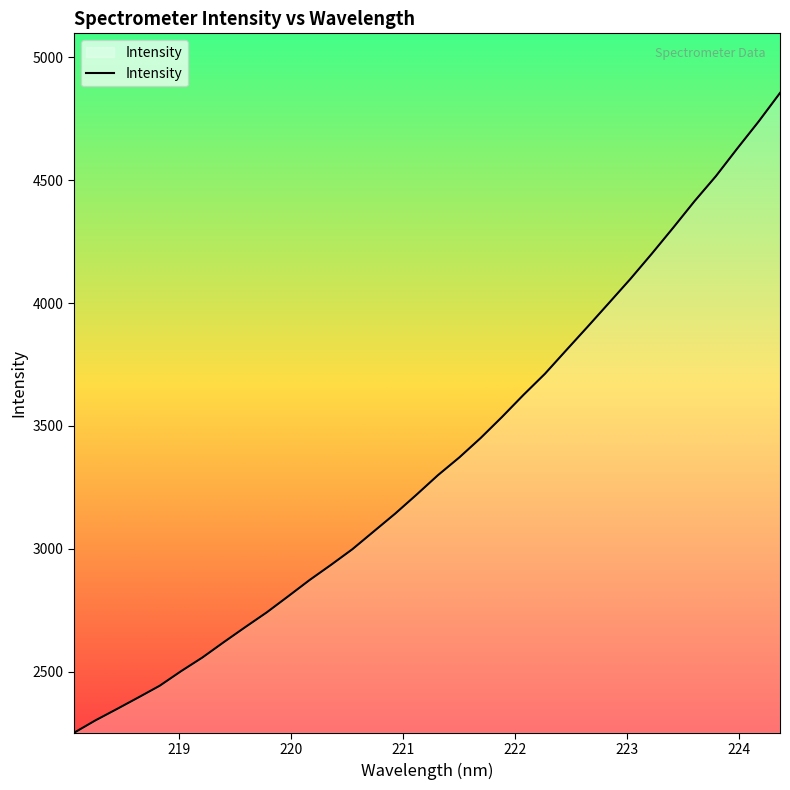

What is the average value?

3363.4